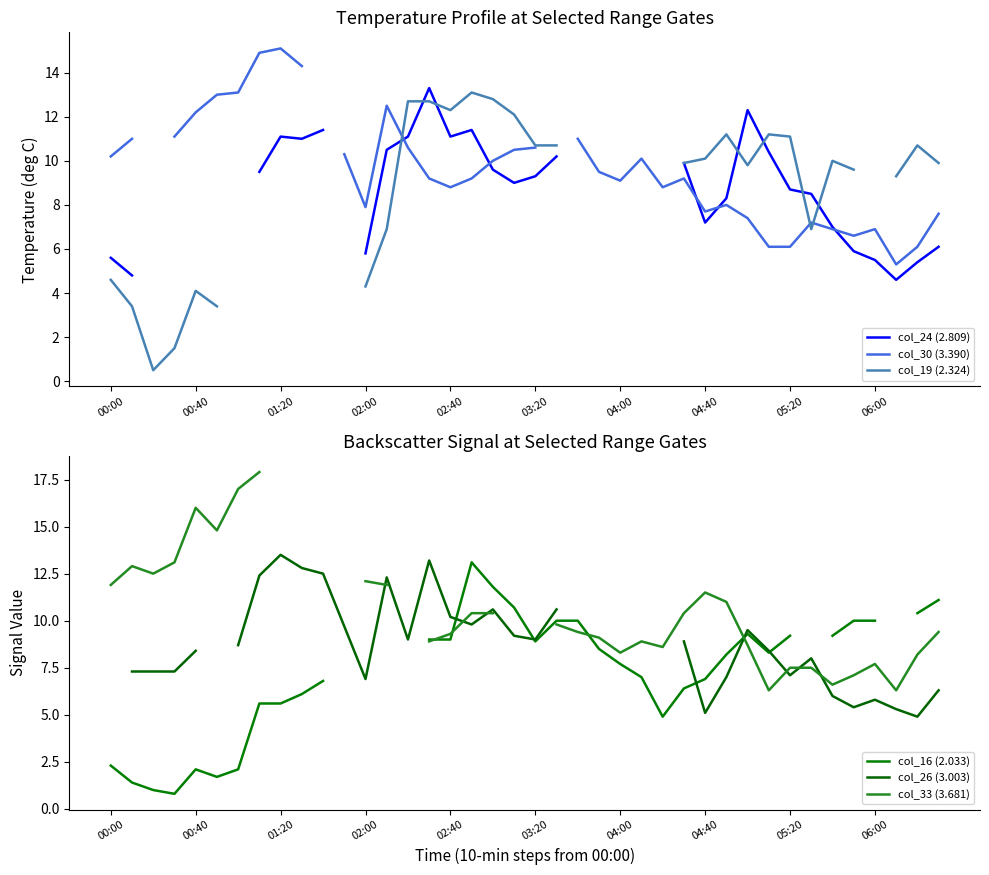

Count the number of categories in the chart.

40